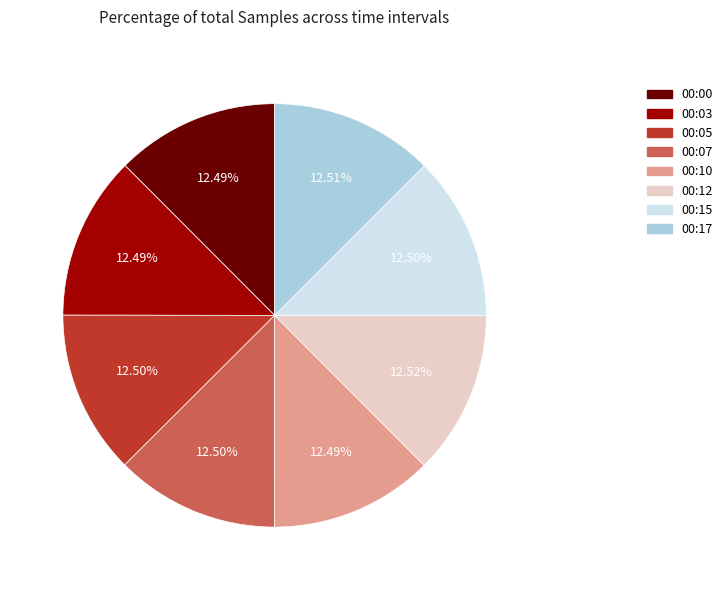

What is the ratio of the value at 00:12 to the value at 00:05?

1.0